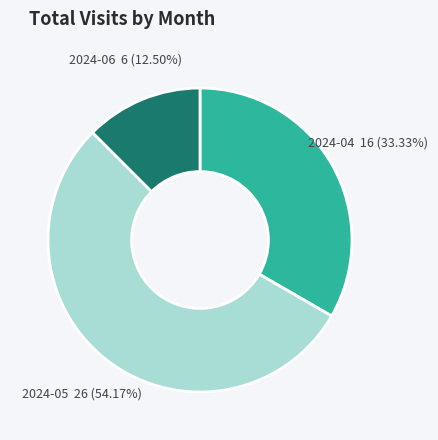

Which has a higher value, 2024-04 or 2024-05?

2024-05